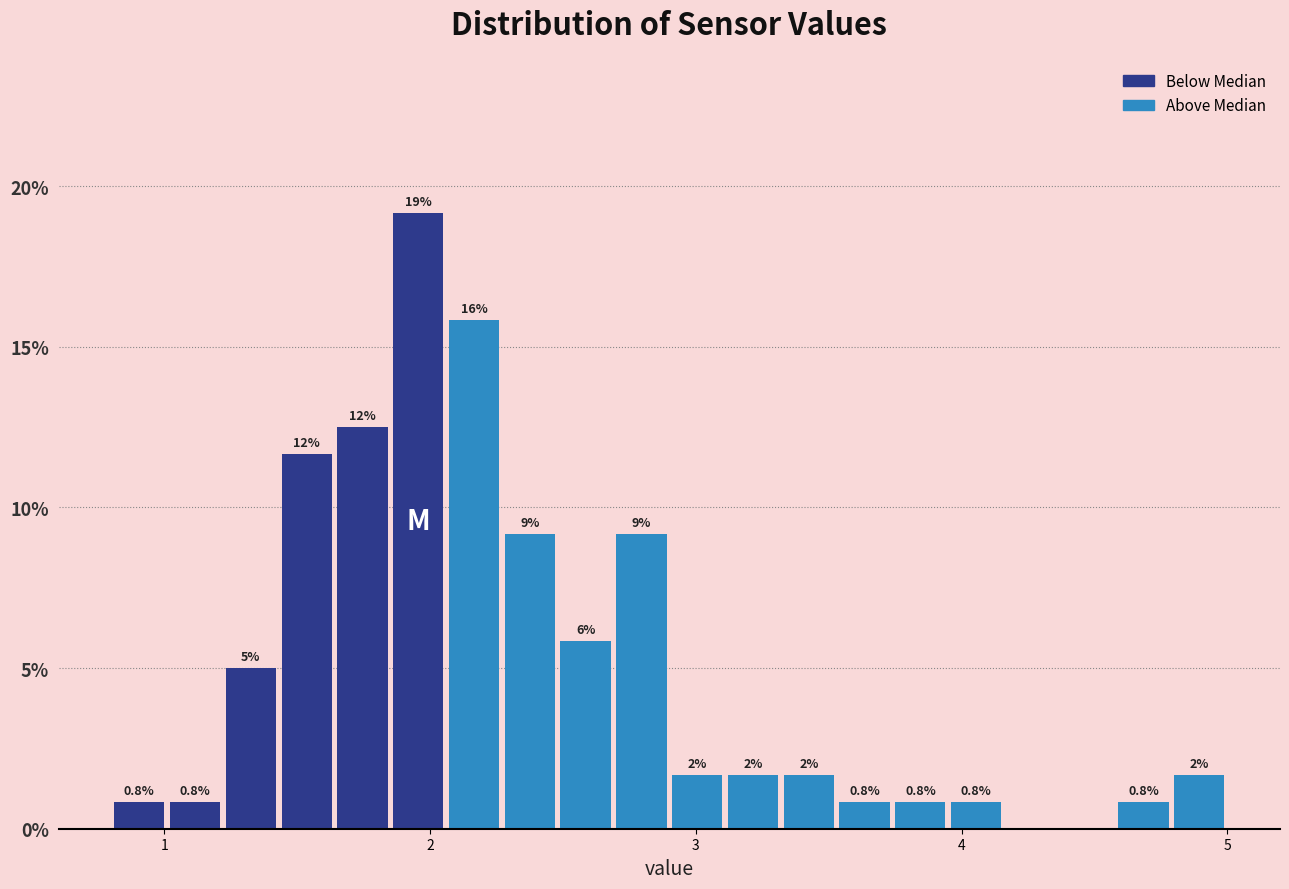

Read against the x-axis, roughly where is the centre of the tallest bar?

2.0